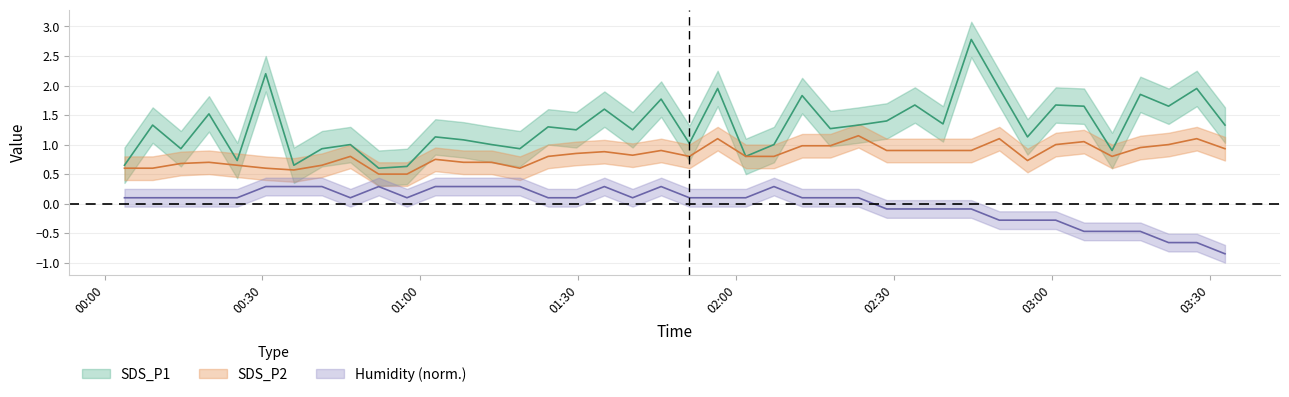

What is the difference between the second highest and second lowest values in the Humidity series?

0.9